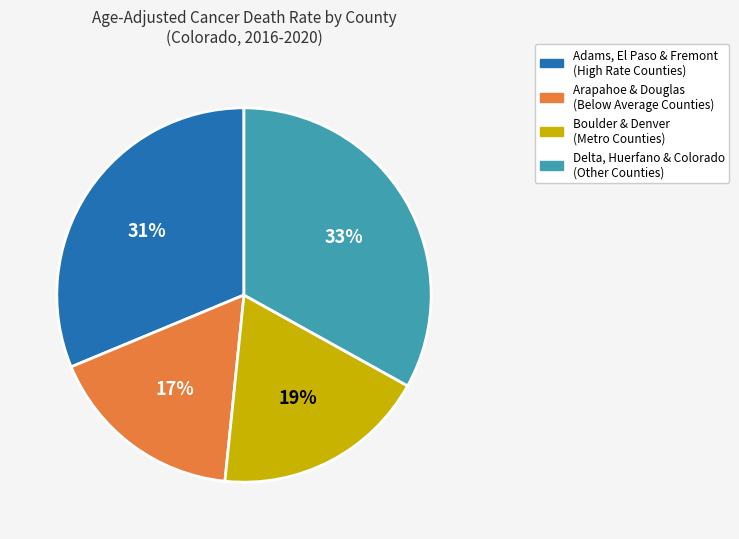

Is there any slice that represents more than half of the pie?

No